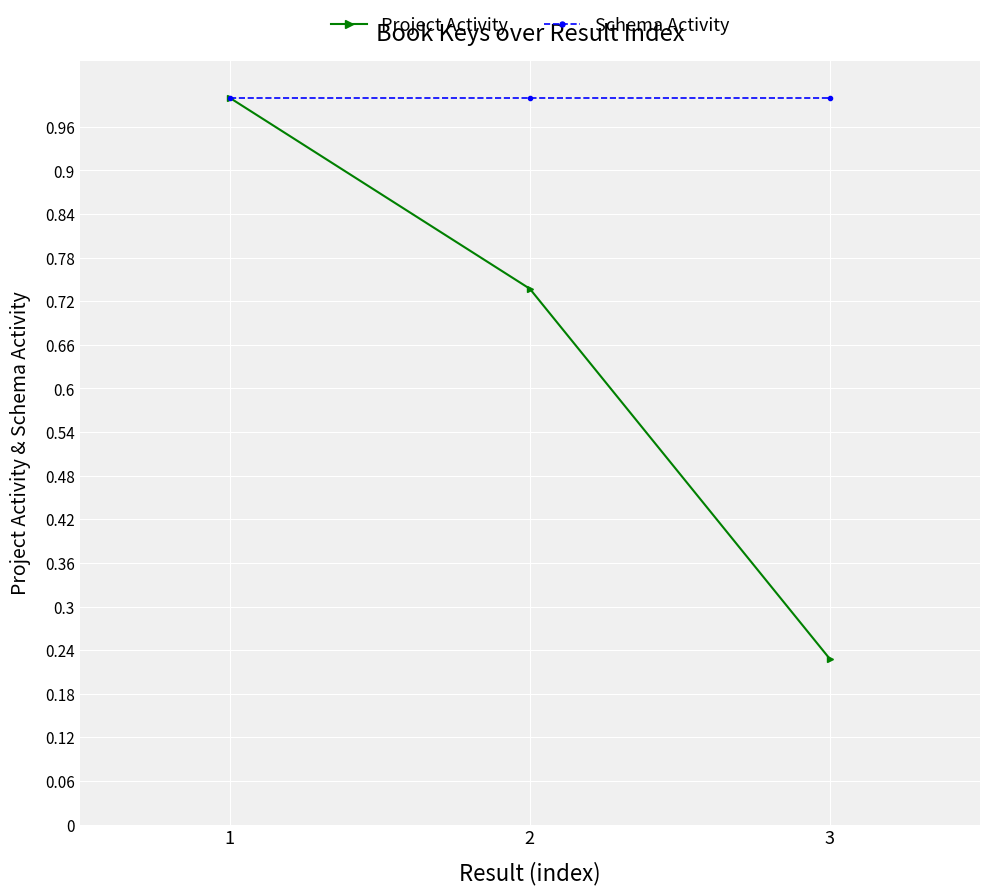

Is it true that Schema Activity equals 1.0 at 1?

True